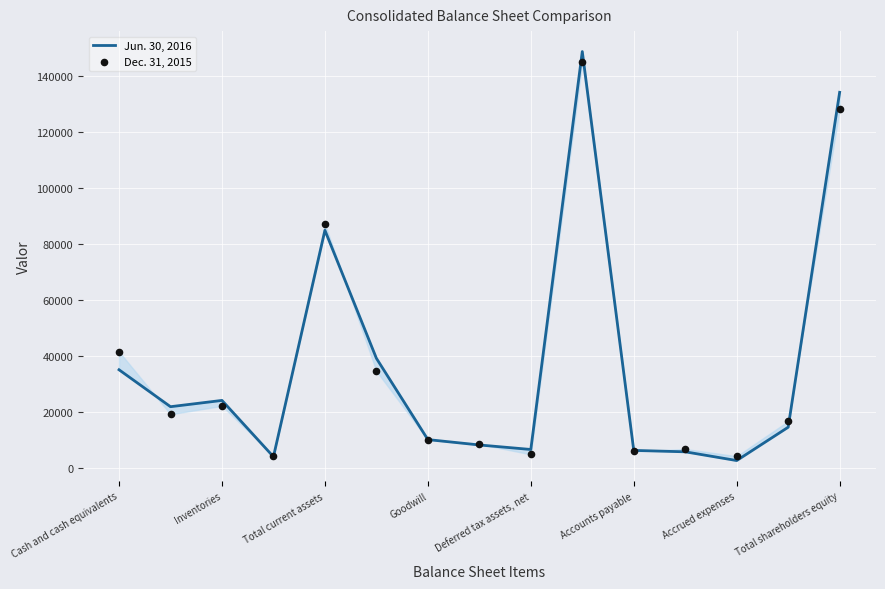

Which series has the largest total across all categories?

Jun. 30, 2016